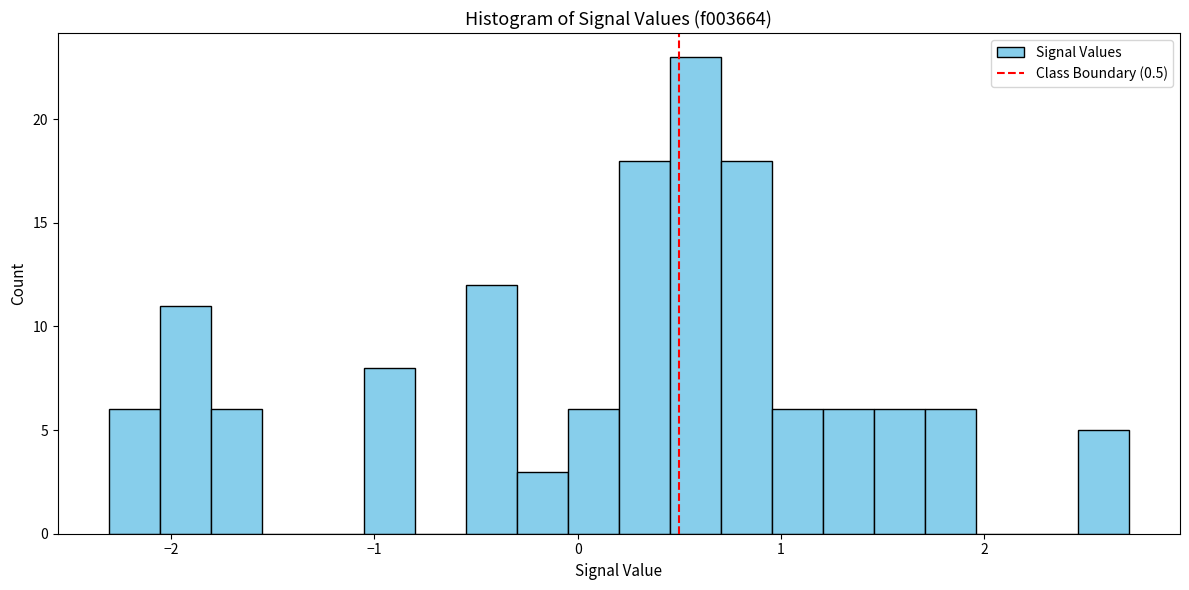

Around what value on the x-axis is the tallest bar? Give the approximate position of its centre, as read against the axis.

0.6